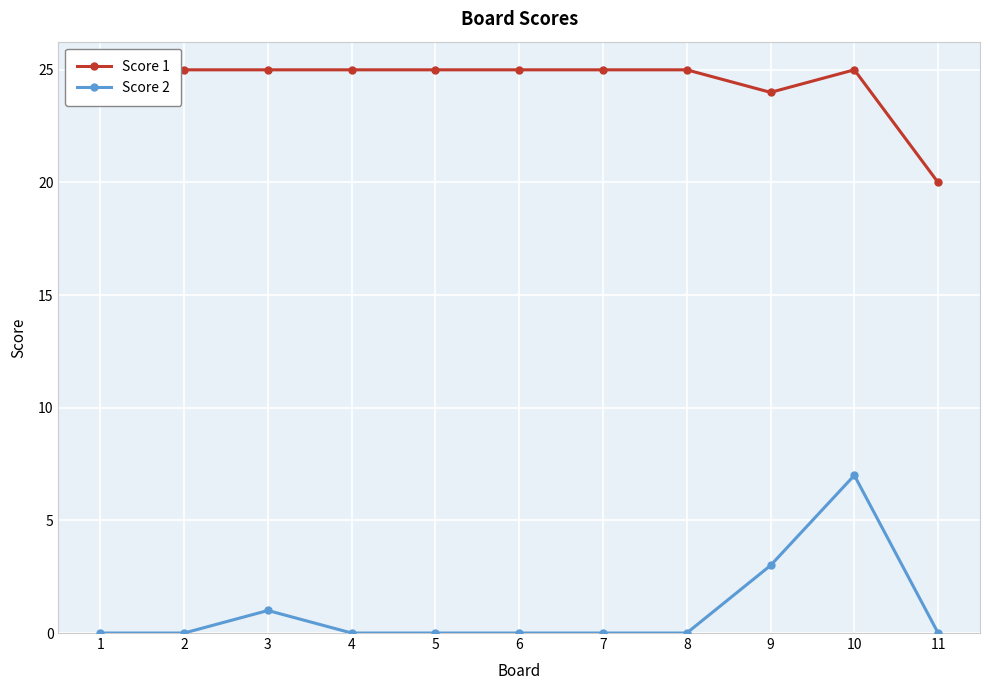

At which category is the sum across all series the highest?

10